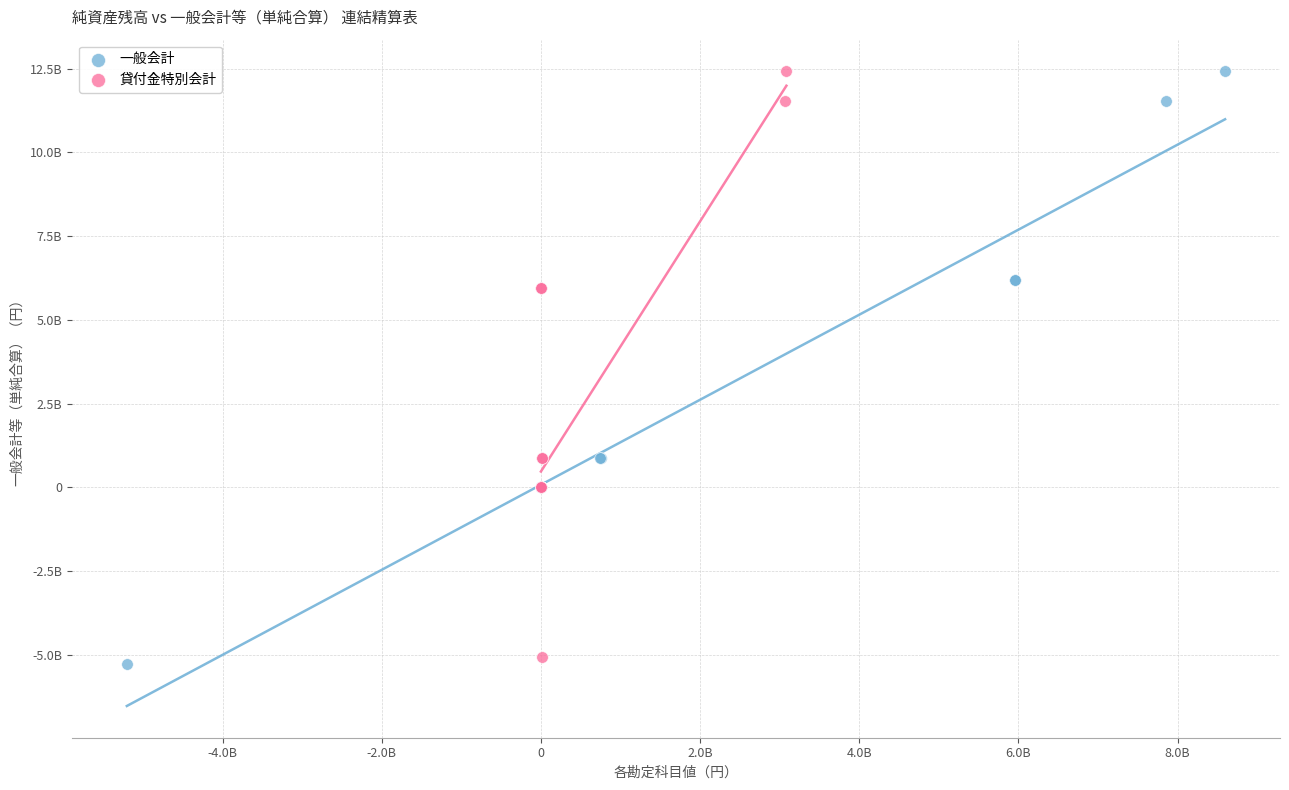

Which series reaches the minimum Y coordinate?

一般会計